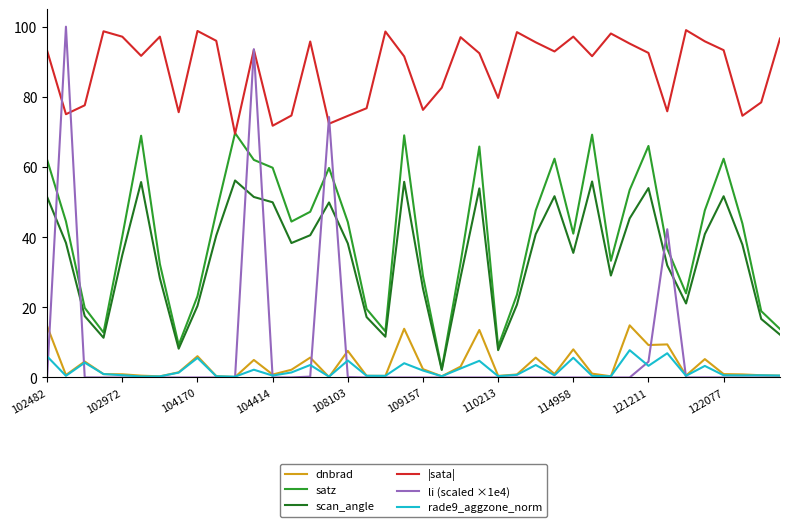

How many interior local valleys does the |sata| series have?

12